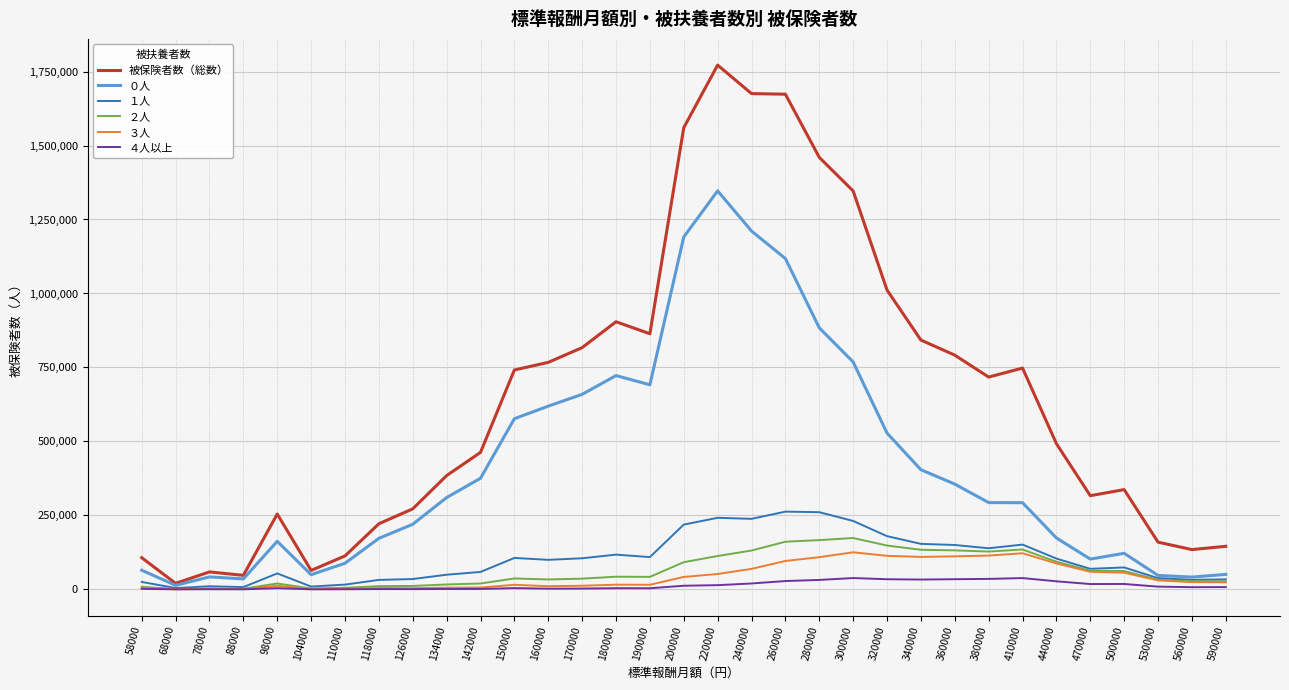

Is this an area chart (filled region under the line)?

No